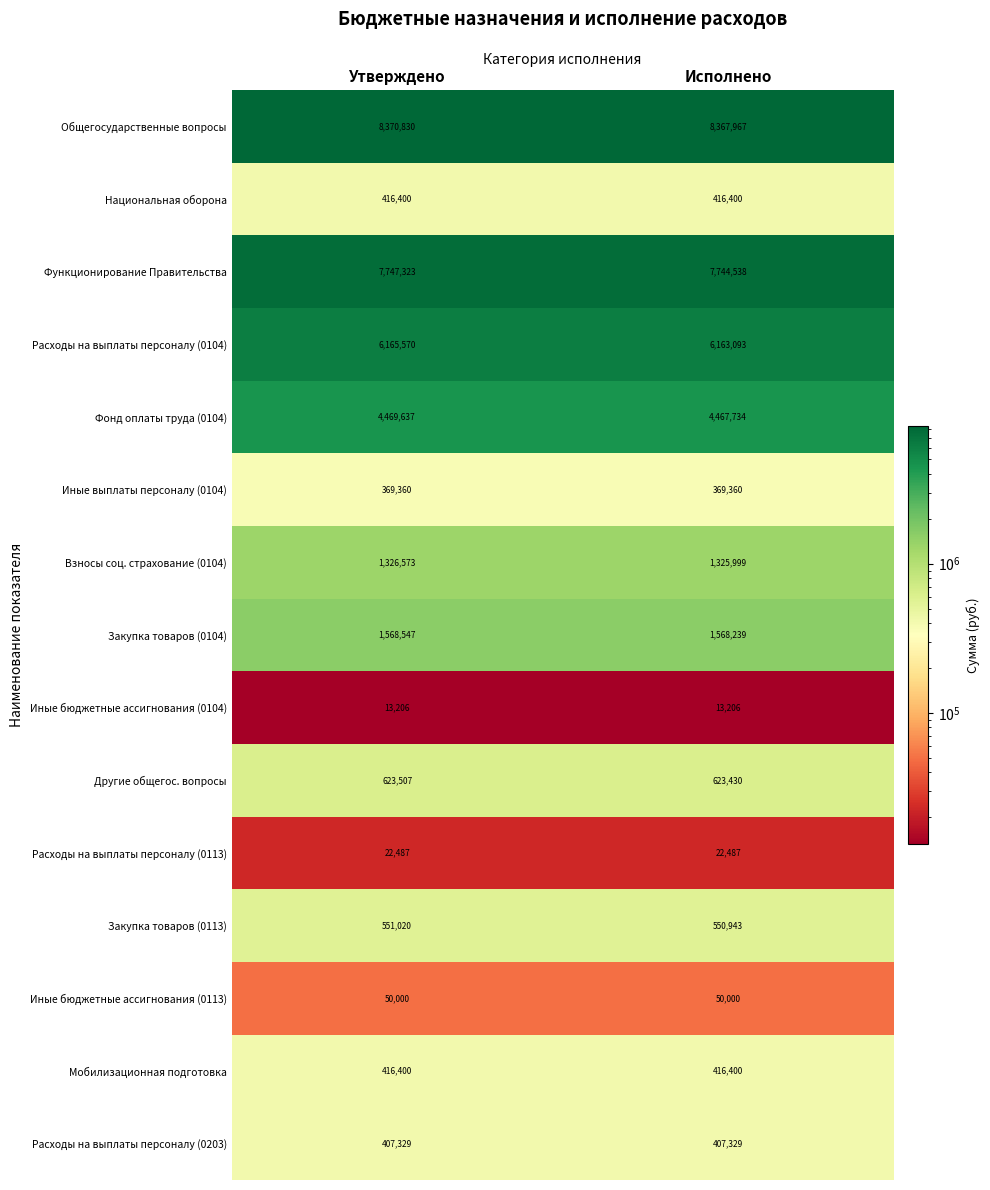

What value does the Мобилизационная подготовка series have at Исполнено?

416400